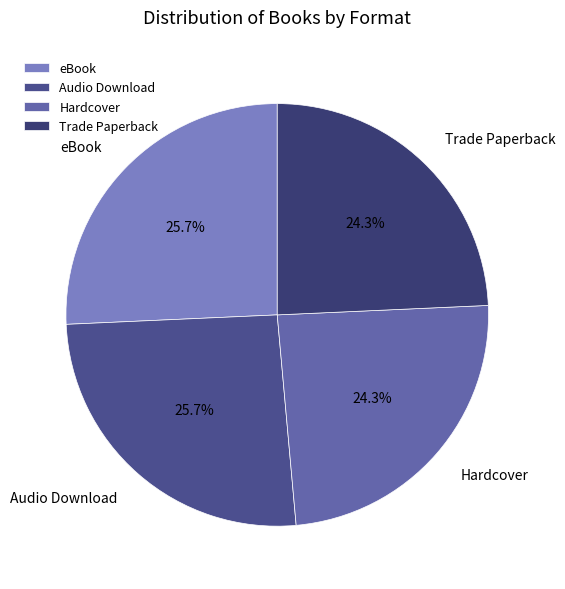

What is the ratio of the value at Hardcover to the value at Trade Paperback?

1.0